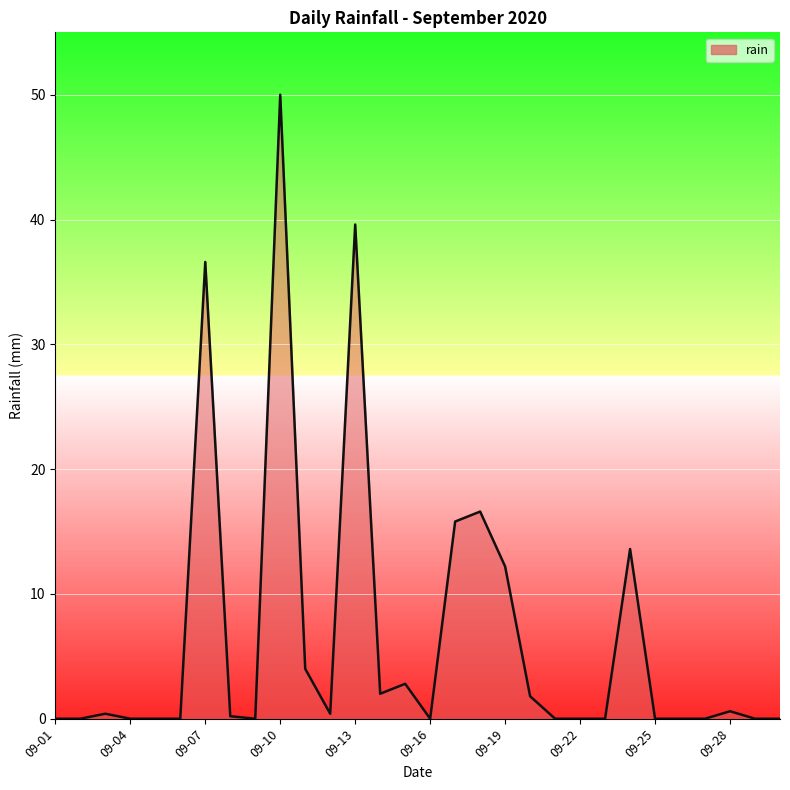

Does the chart have visible grid lines?

Yes